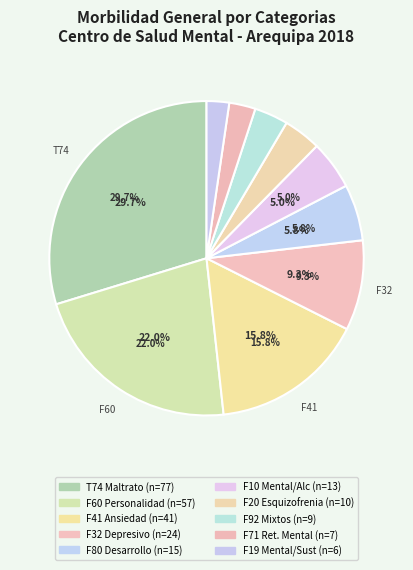

What percentage is the TRASTORNOS ESPECIFICOS DE LA PERSONALIDAD slice, to the nearest percent?

22%